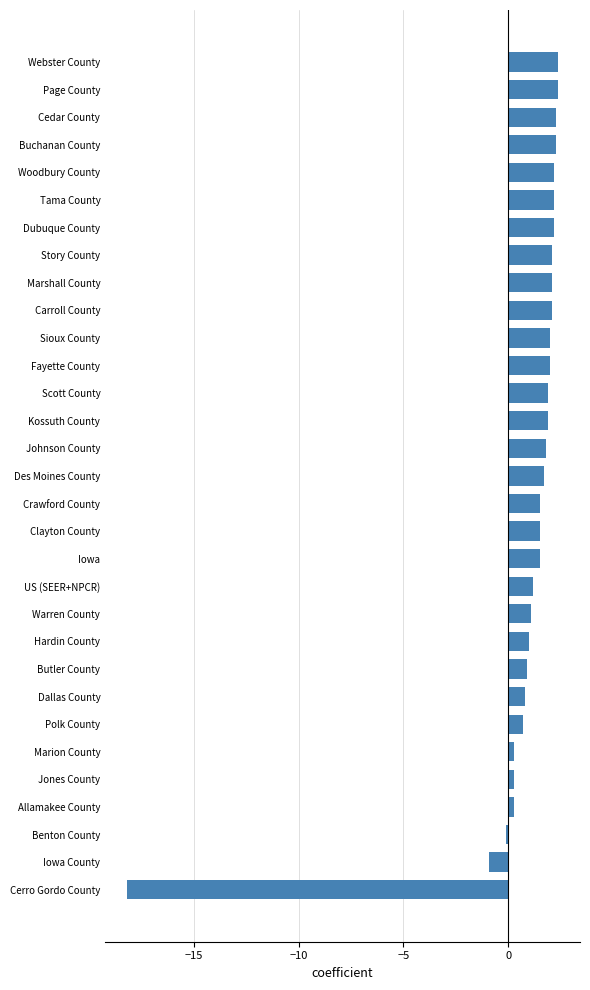

Are the bars horizontal?

Yes